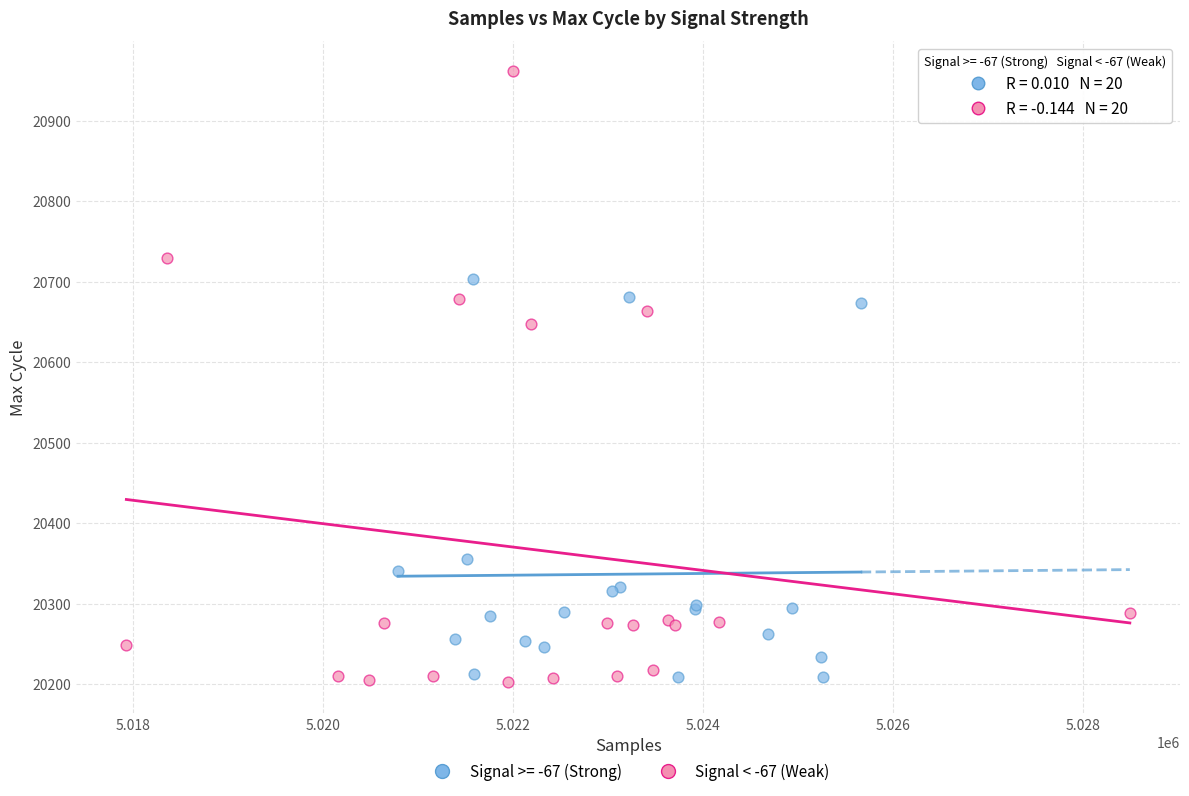

Which series contains the highest Y value?

Signal < -67 (Weak)